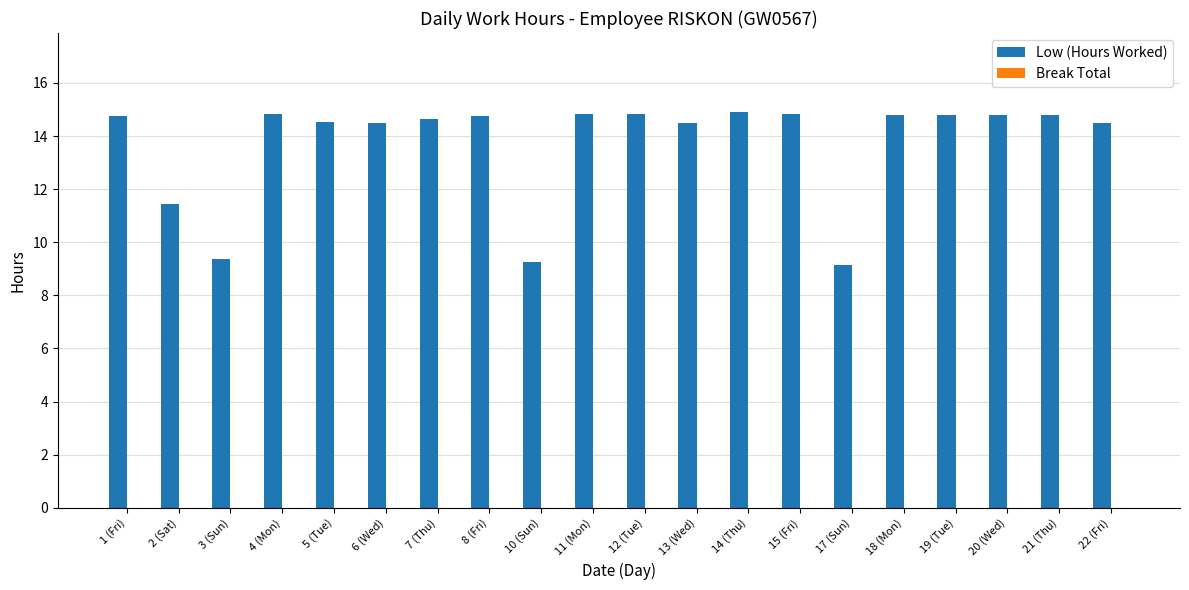

What is the ratio of the value at 5 (Tue) to the value at 22 (Fri)?

1.0